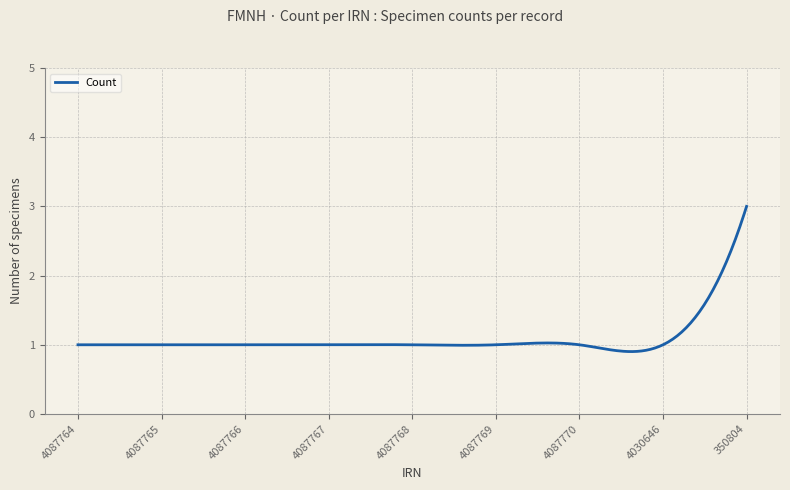

Count the number of categories in the chart.

300